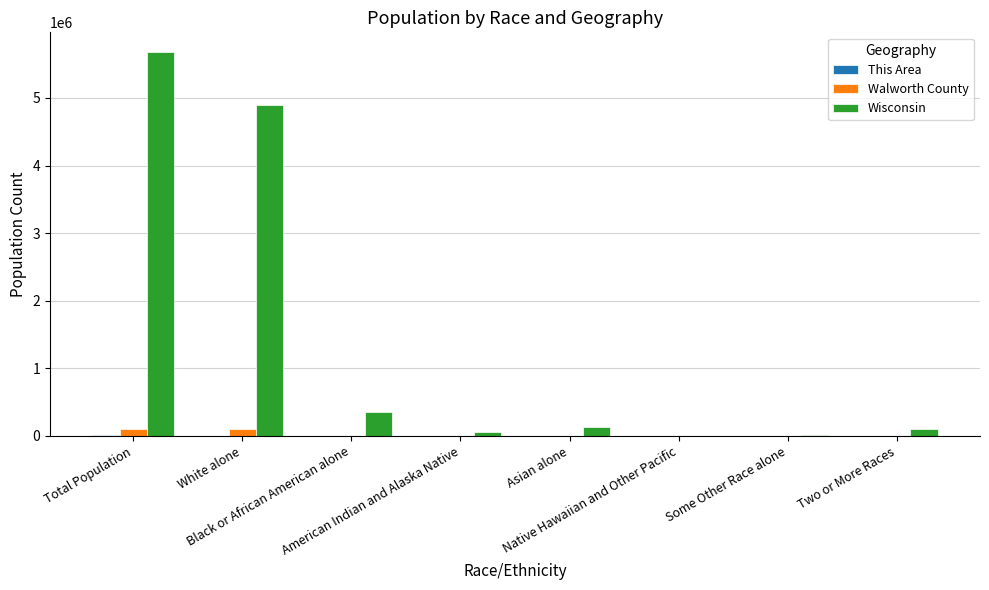

At which category is the sum across all series the highest?

Total Population